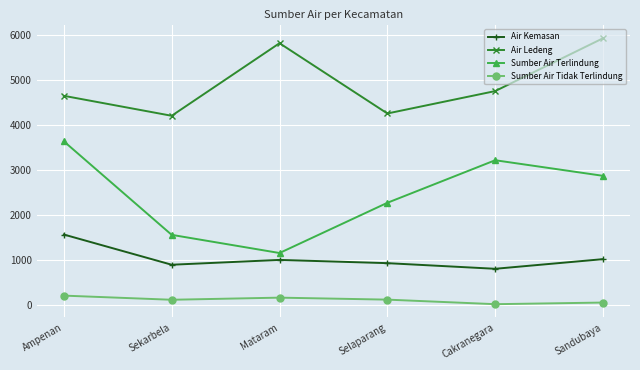

At how many categories does at least one series exceed 392?

6